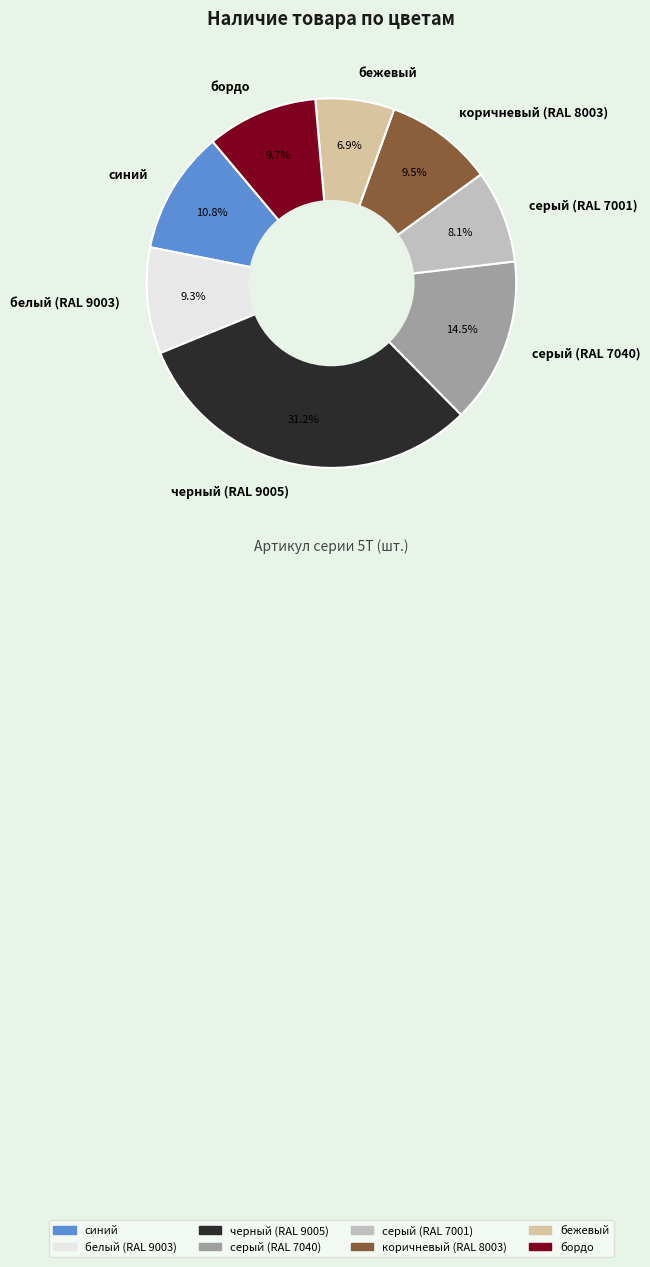

To the nearest percent, what is the difference between the largest and smallest slice percentages?

24%